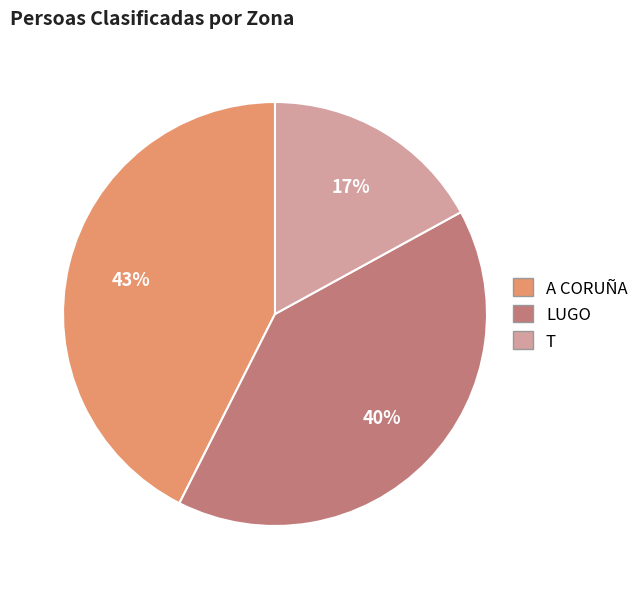

To the nearest percent, what percentage of the pie is T?

17%